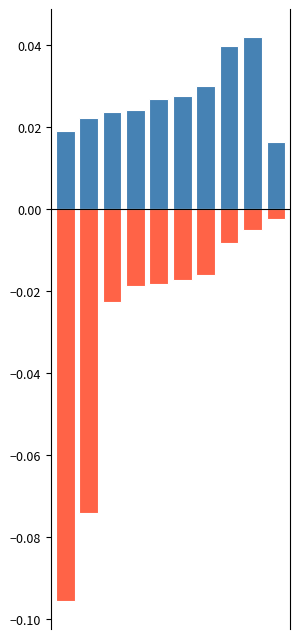

The Above Mean series shows 0.0 at 0. True or false?

False